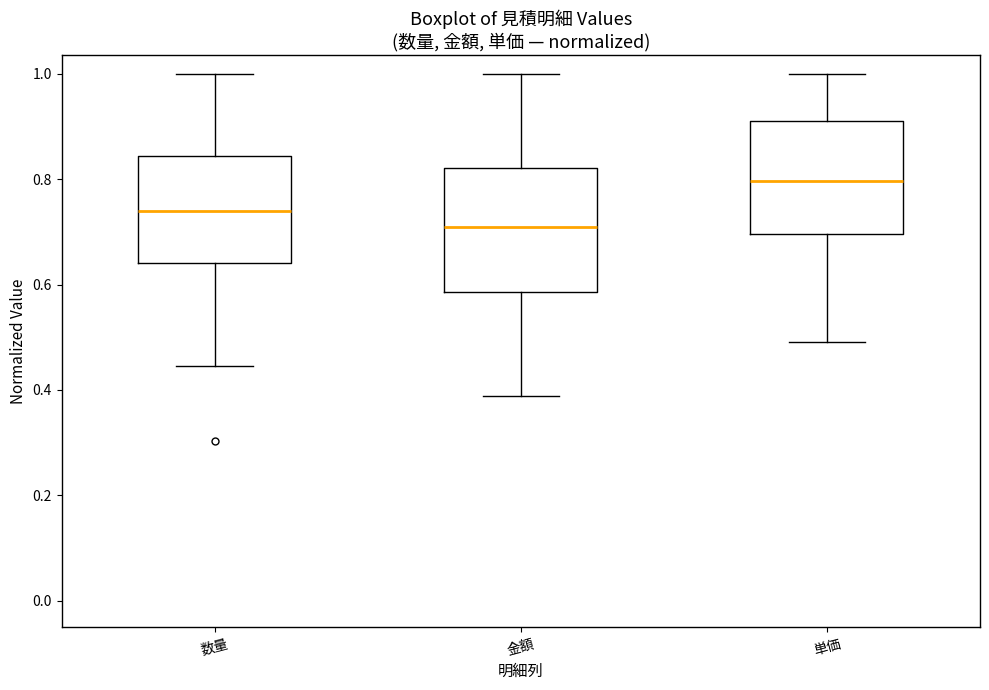

Which box has the lowest median line?

金額